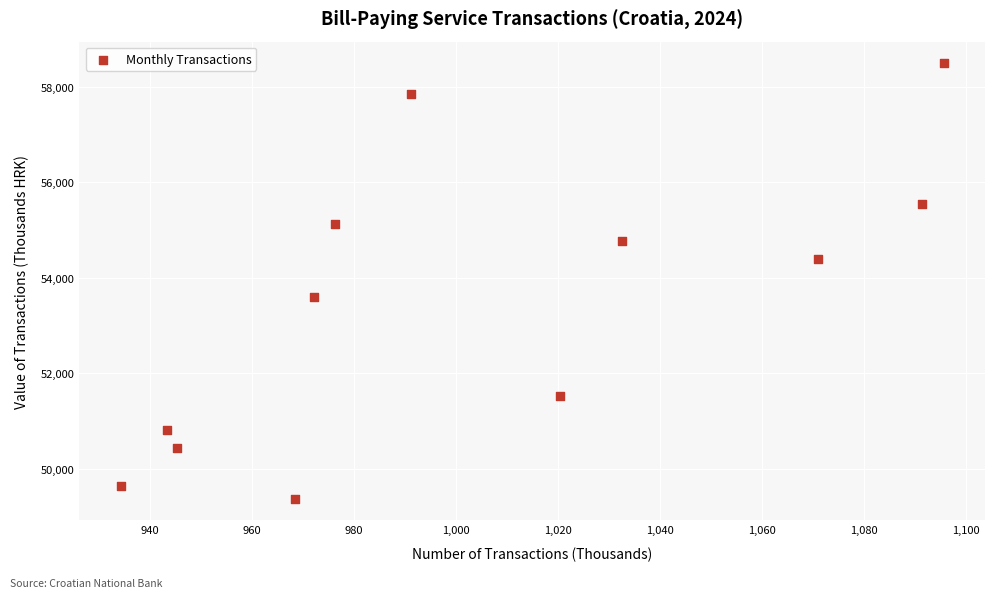

What is the average X value?

1003.5